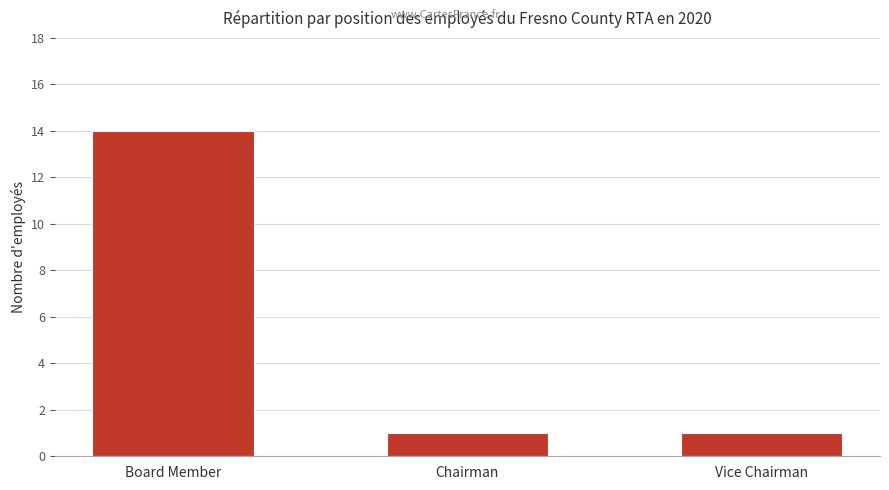

What position from the left is Board Member?

1